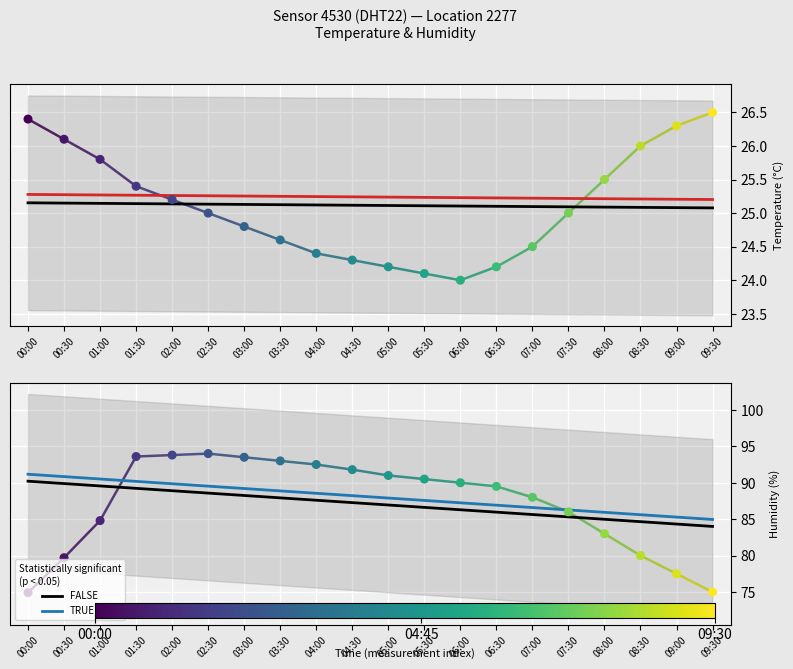

Which series reaches the minimum Y coordinate?

Temperature